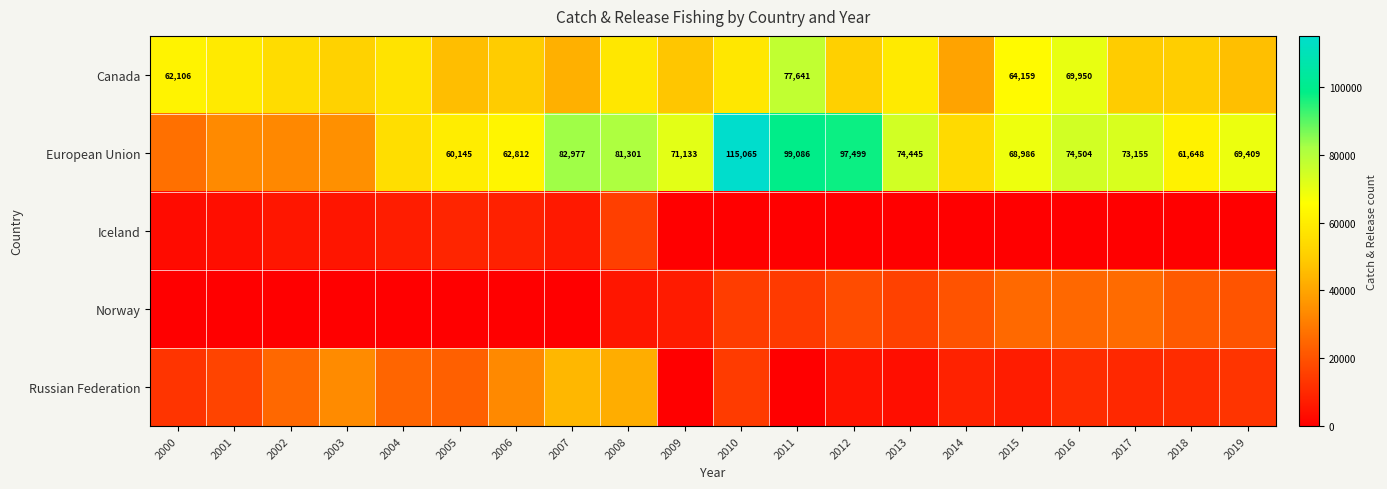

The European Union series shows 81301 at 2008. True or false?

True